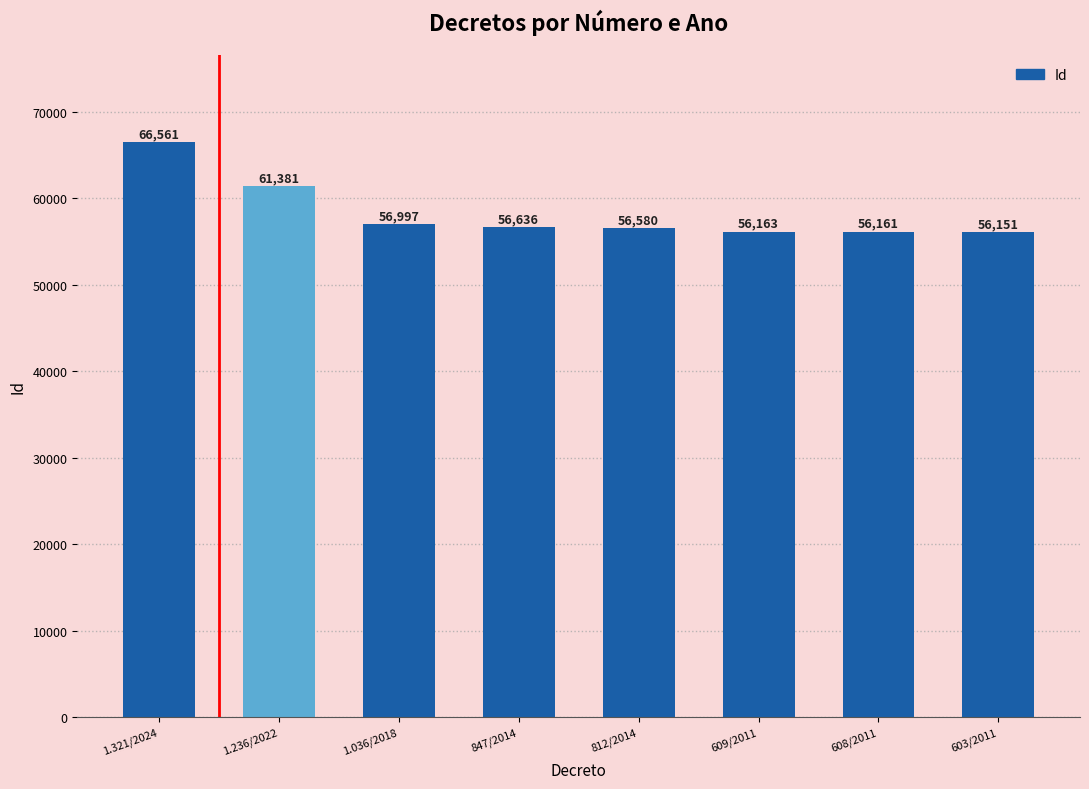

What is the ratio of the value at 609/2011 to the value at 1.036/2018?

1.0